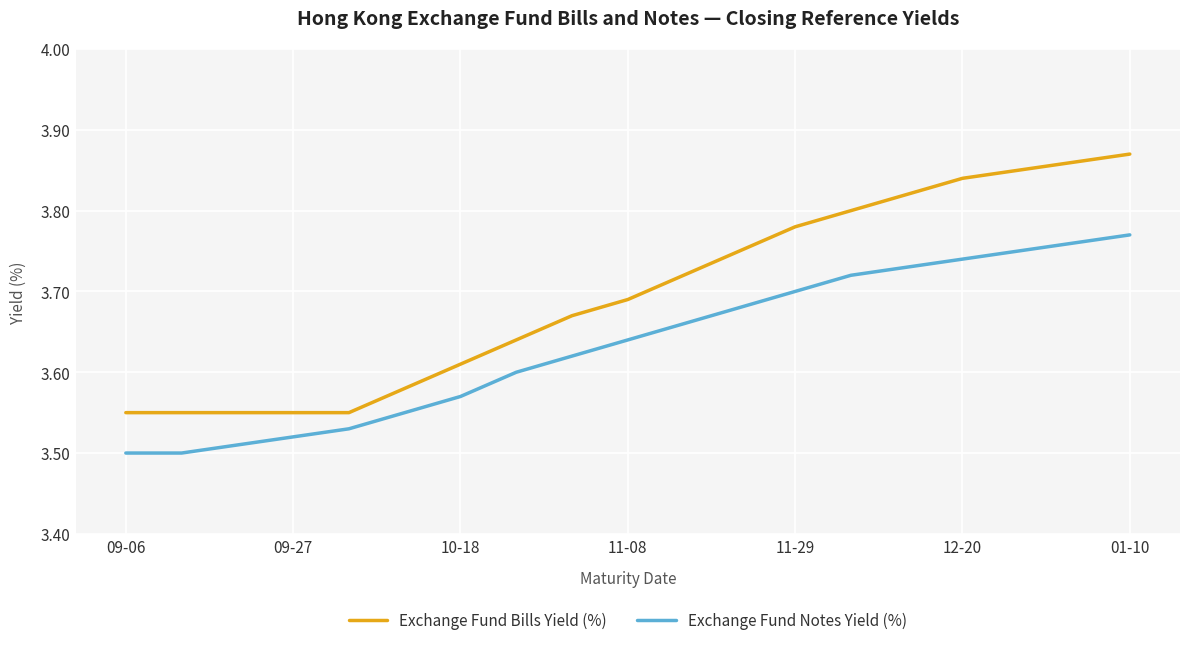

Does the chart display data point markers on the line(s)?

No